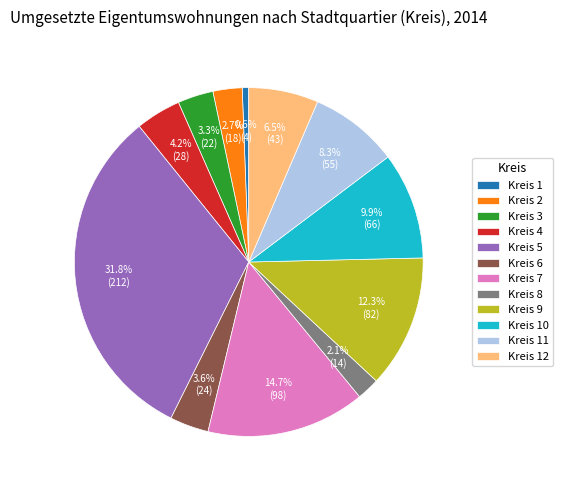

How many segments does this pie chart have?

12